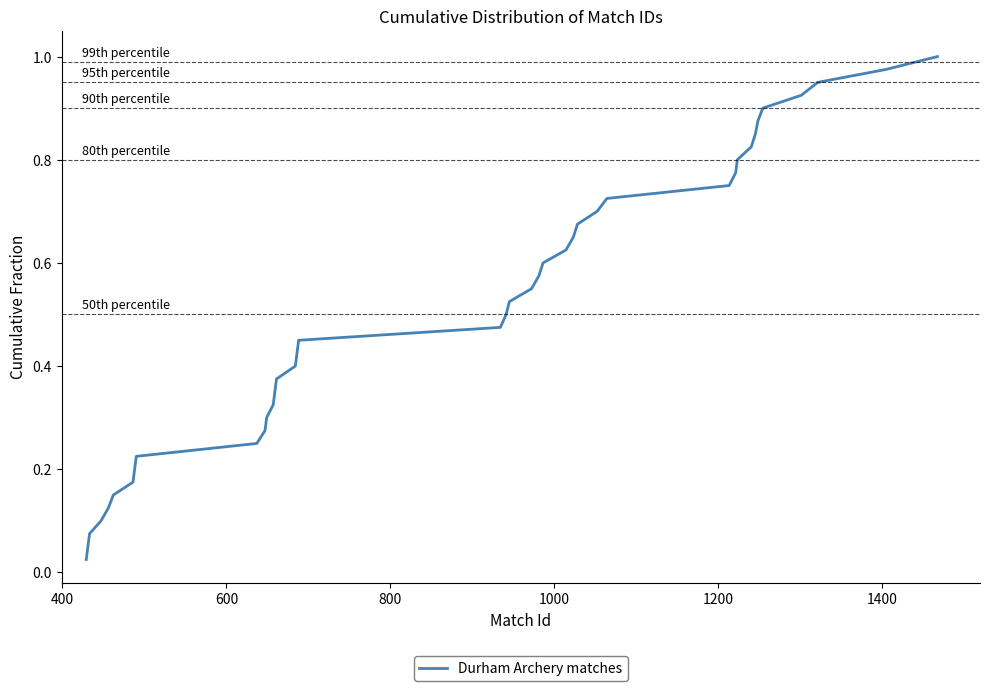

Reading left to right, list all the values displayed in this chart.

0.0	0.1	0.1	0.1	0.1	0.1	0.2	0.2	0.2	0.2	0.3	0.3	0.3	0.3	0.4	0.4	0.4	0.5	0.5	0.5	0.5	0.6	0.6	0.6	0.6	0.7	0.7	0.7	0.7	0.8	0.8	0.8	0.8	0.8	0.9	0.9	0.9	0.9	1.0	1.0